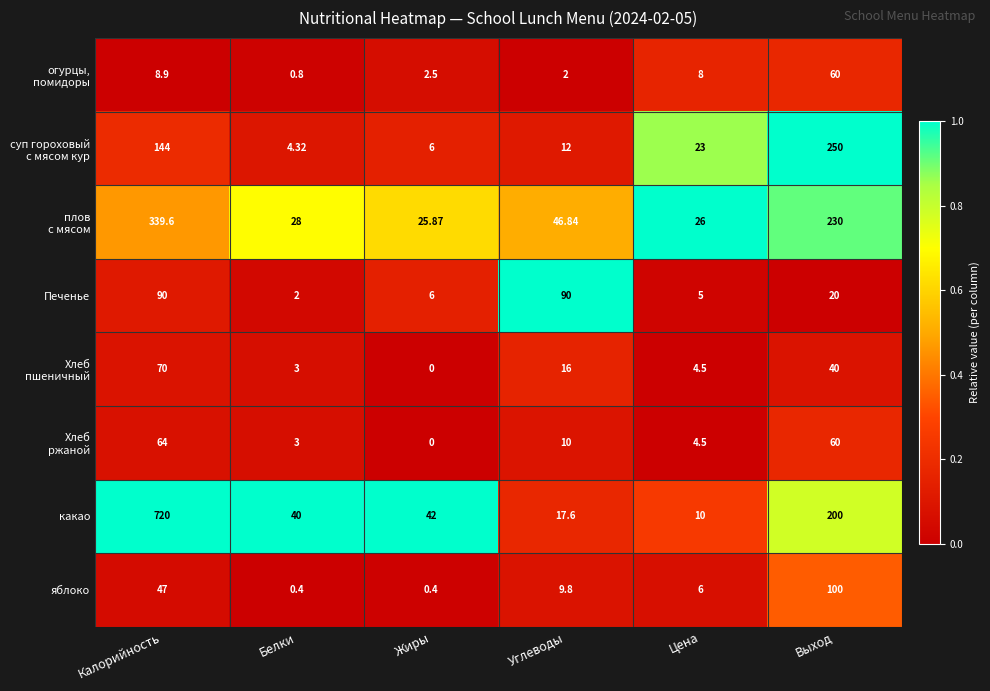

List the labels in order of какао value, largest first.

Калорийность, Выход, Жиры, Белки, Углеводы, Цена